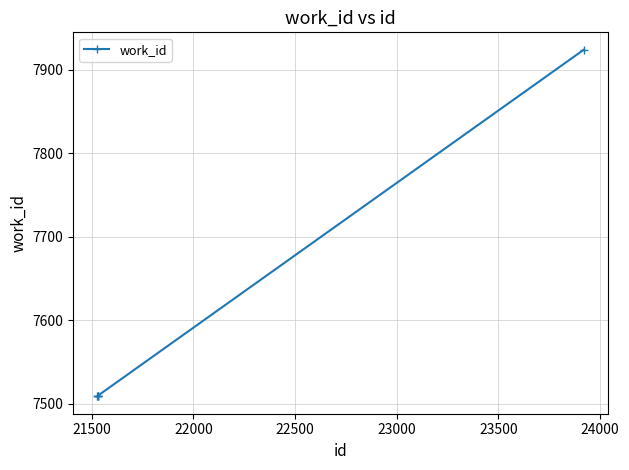

How many categories are shown in the chart?

5